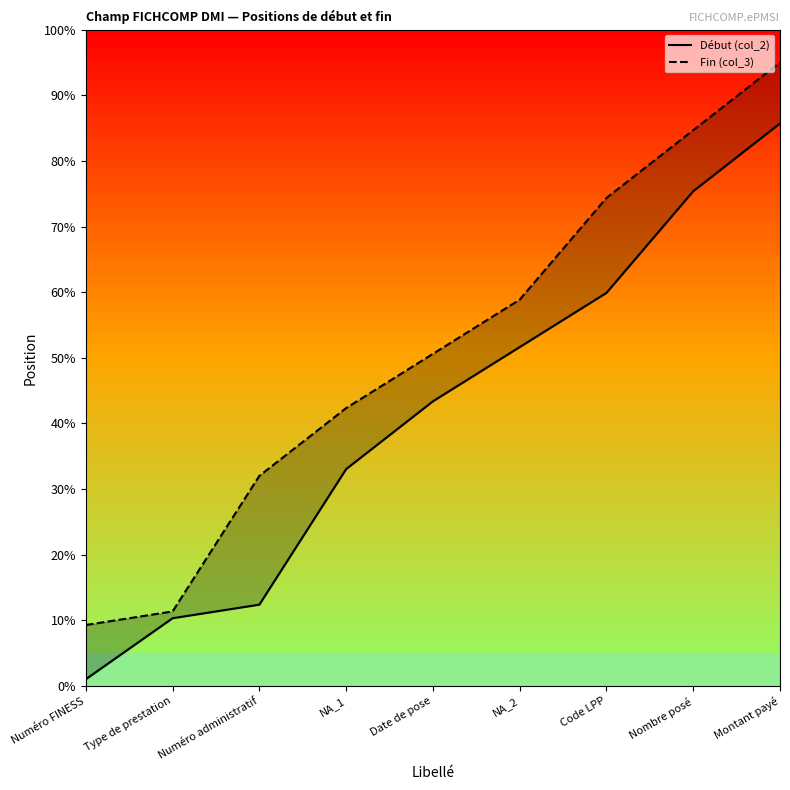

Which has a higher value, Numéro administratif or Code LPP?

Code LPP